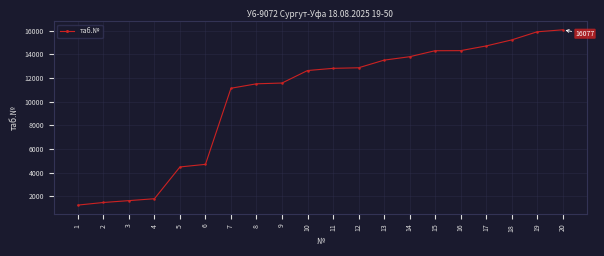

At which label is the value closest to 8660?

7